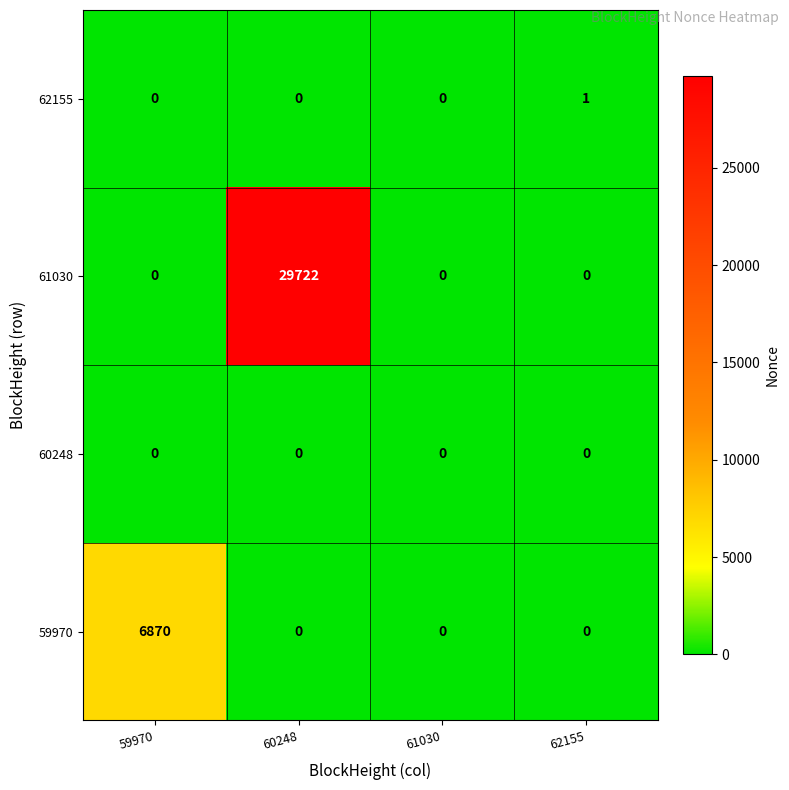

Which series has the largest total across all categories?

61030